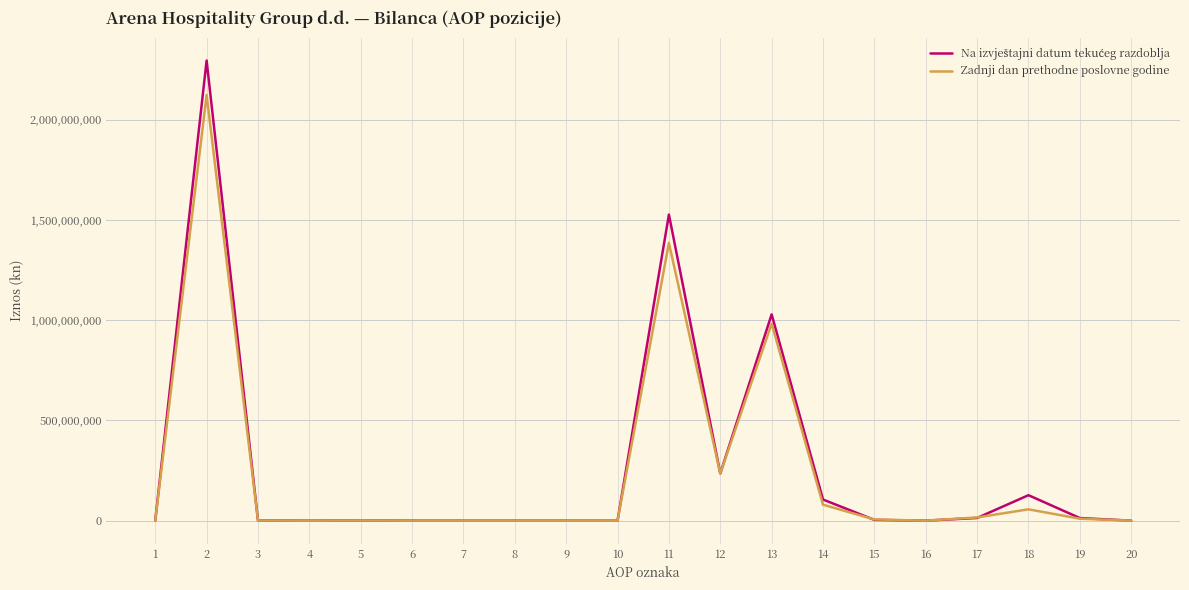

What is the maximum value for Zadnji dan prethodne poslovne godine?

2122844011